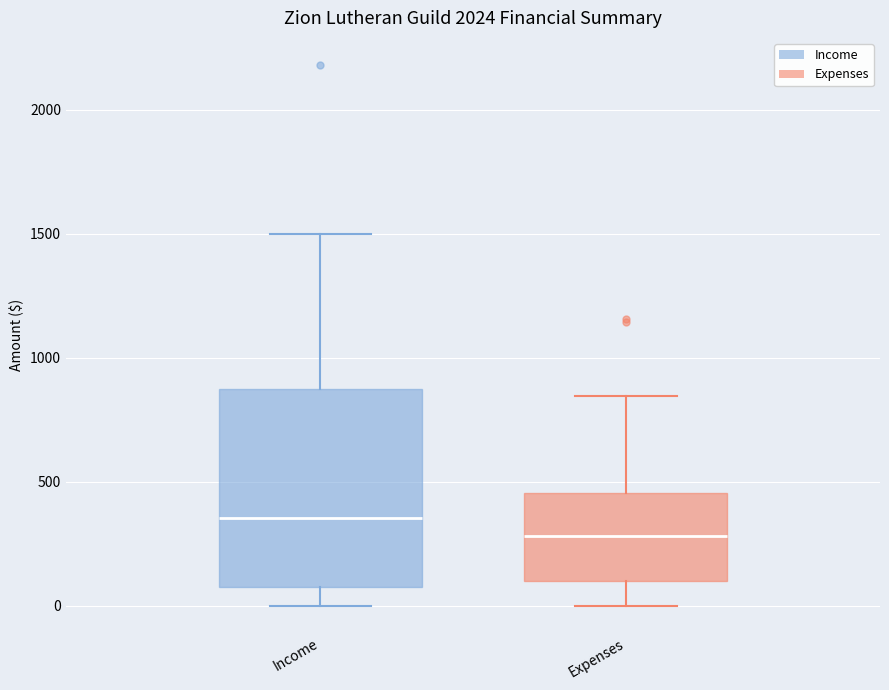

Reading left to right, read every box against the y-axis: the position of its median line, the range the box covers, and the ends of its whiskers. The values are not printed on the chart, so give them approximately, as read against the axis.

Income: median 350, box 50 to 900, whiskers 0 to 1500
Expenses: median 300, box 100 to 450, whiskers 0 to 850